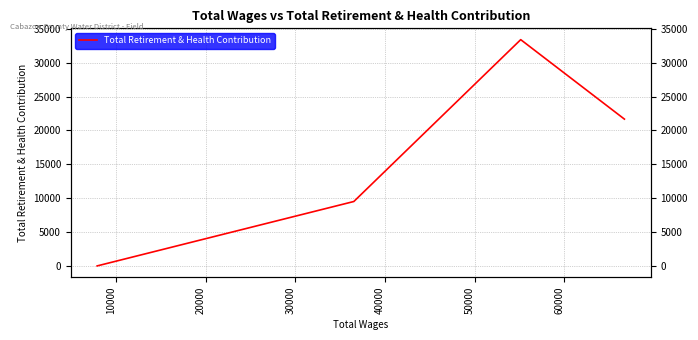

How many values are above zero?

3